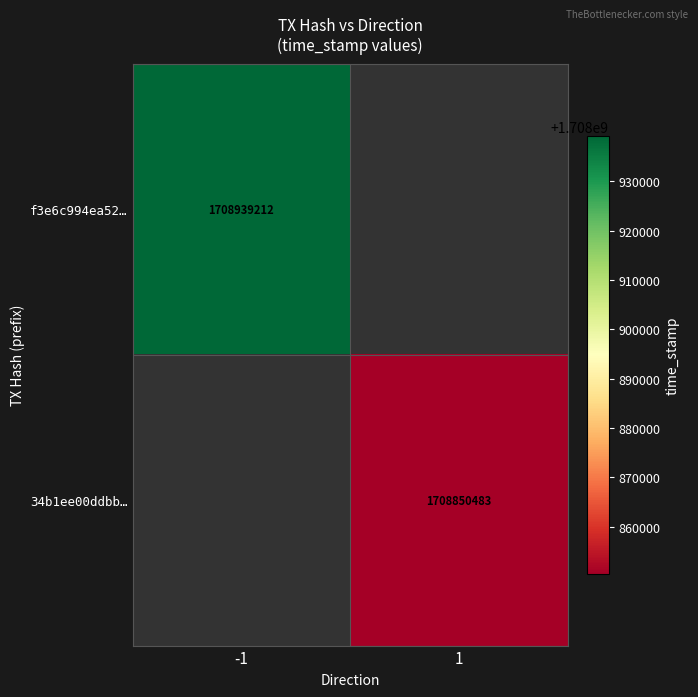

The value of 34b1ee00ddbb… at 1 is 1708850483. True or false?

True